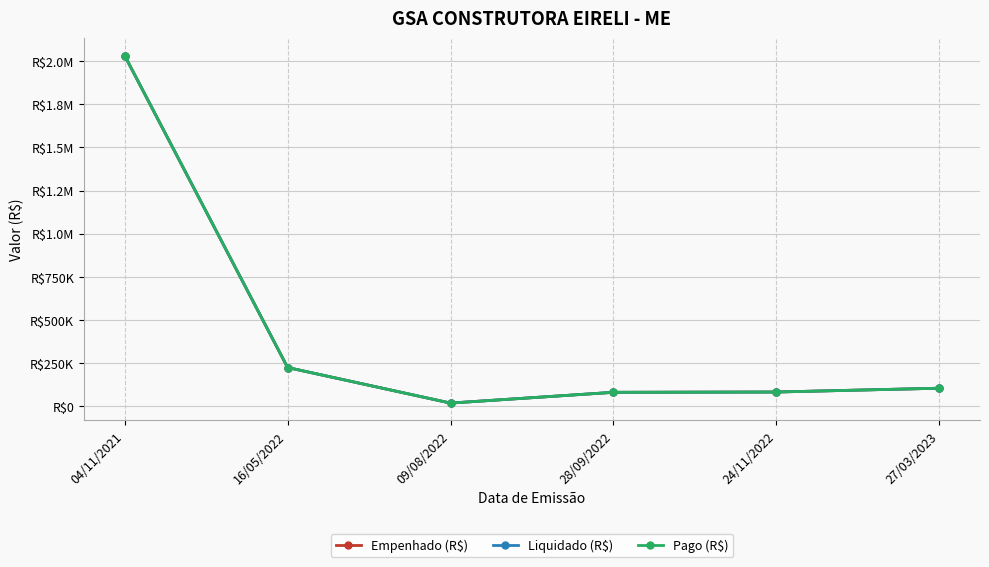

Between 16/05/2022 and 27/03/2023, which series saw the biggest shift?

Empenhado (R$)